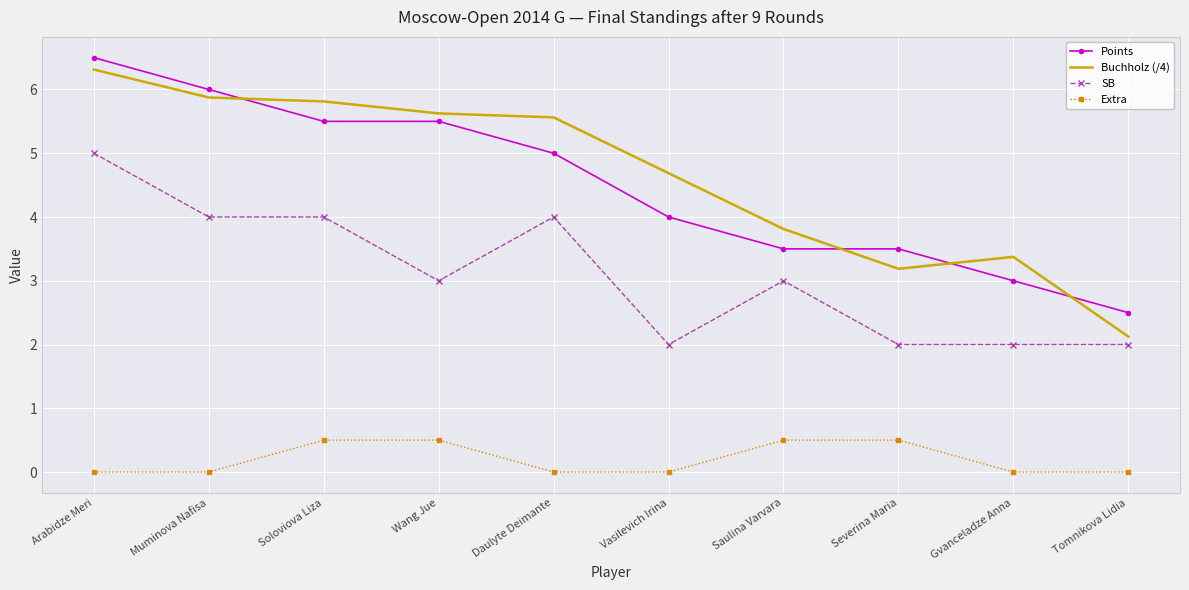

What is the total value across all series at Daulyte Deimante?

14.6